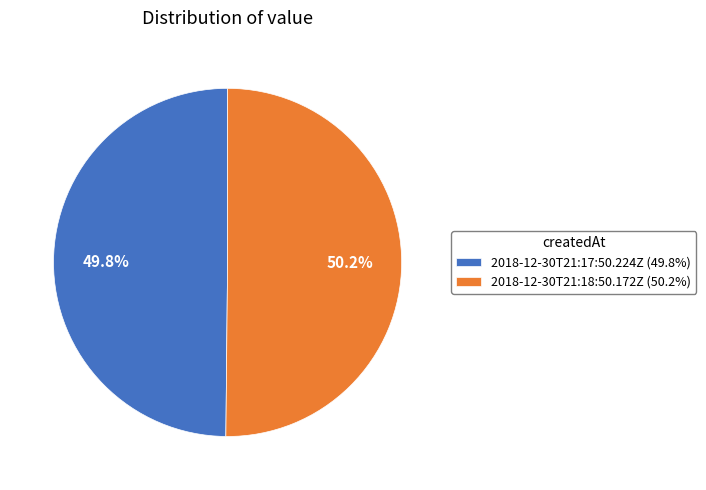

Does any single category account for the majority?

Yes